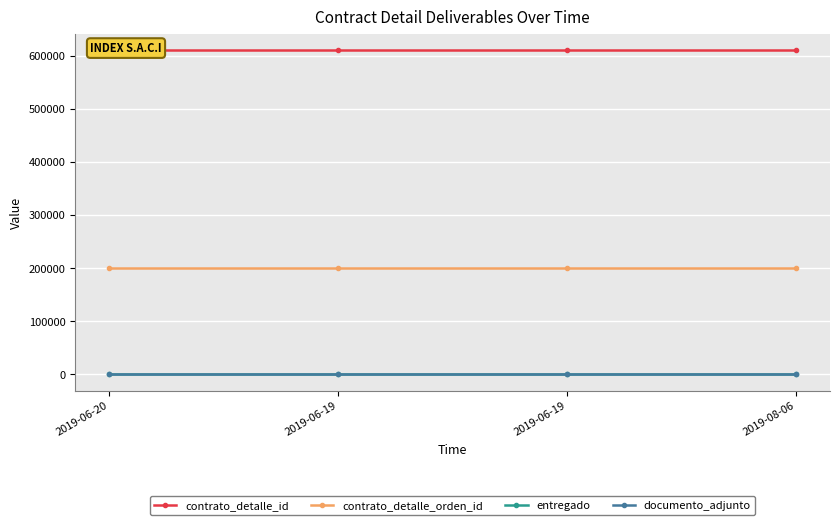

At 2019-06-19, list the series in order from largest to smallest.

contrato_detalle_id, contrato_detalle_orden_id, entregado, documento_adjunto